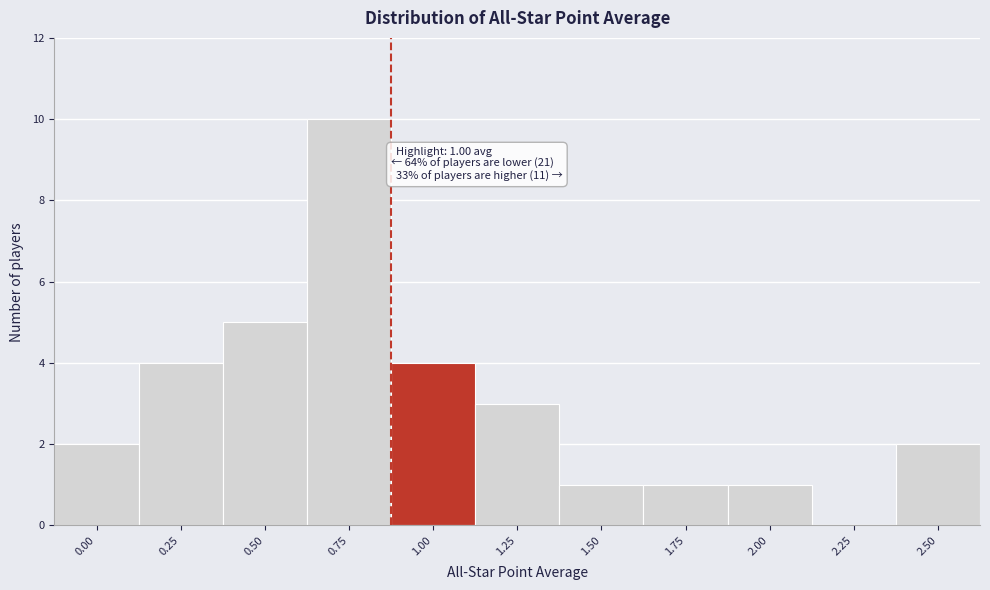

Reading right to left, what are all the values shown in this chart?

2.50=2	2.25=0	2.00=1	1.75=1	1.50=1	1.25=3	1.00=4	0.75=10	0.50=5	0.25=4	0.00=2